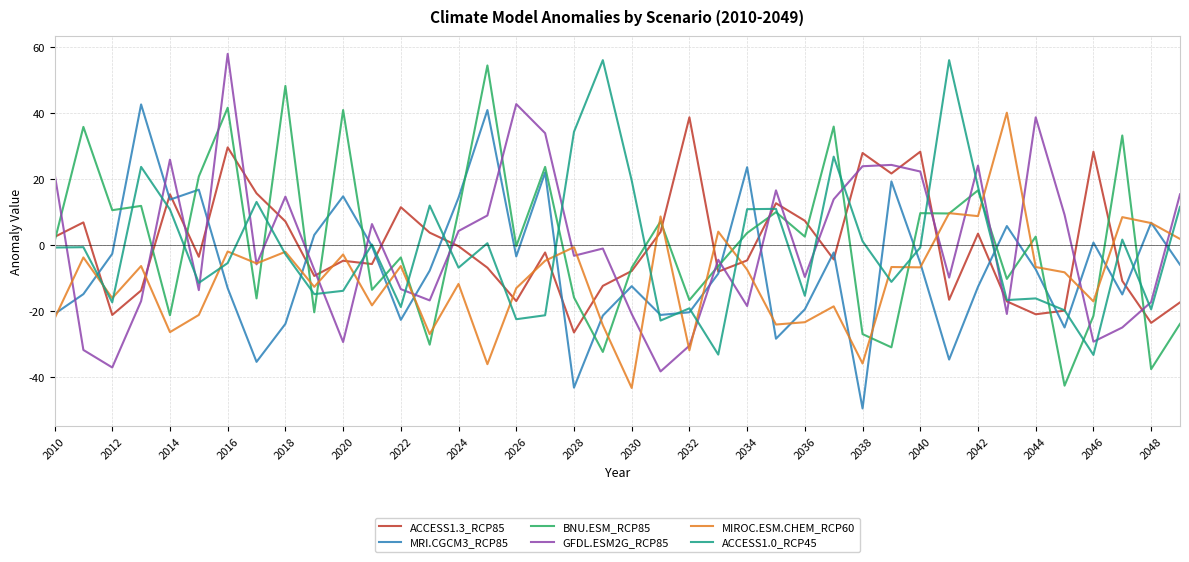

Which series has the largest total across all categories?

BNU.ESM_RCP85